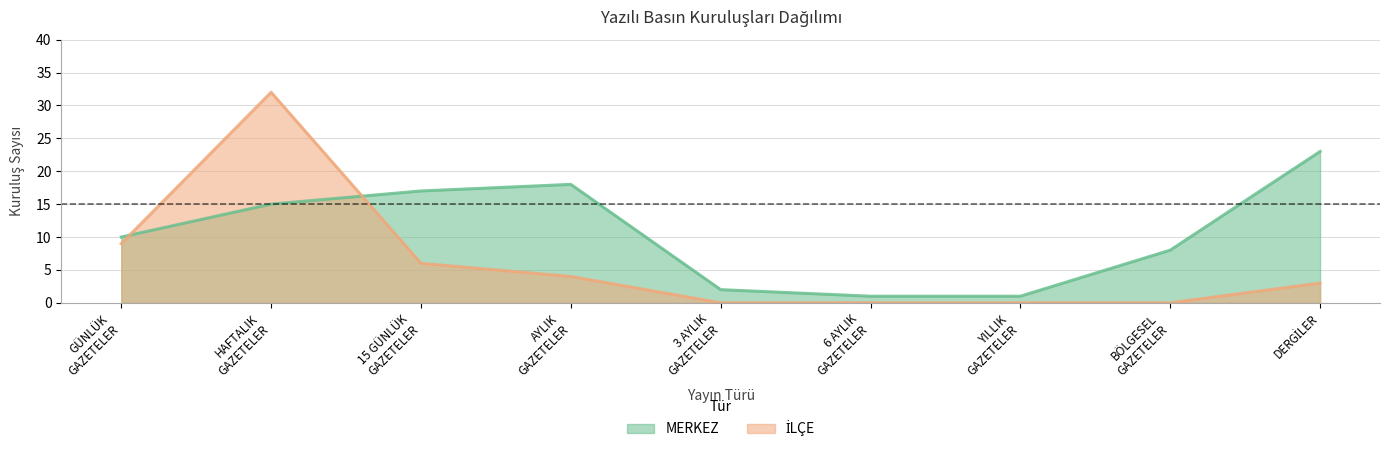

Between HAFTALIK
GAZETELER and 6 AYLIK
GAZETELER, which series saw the biggest shift?

İLÇE